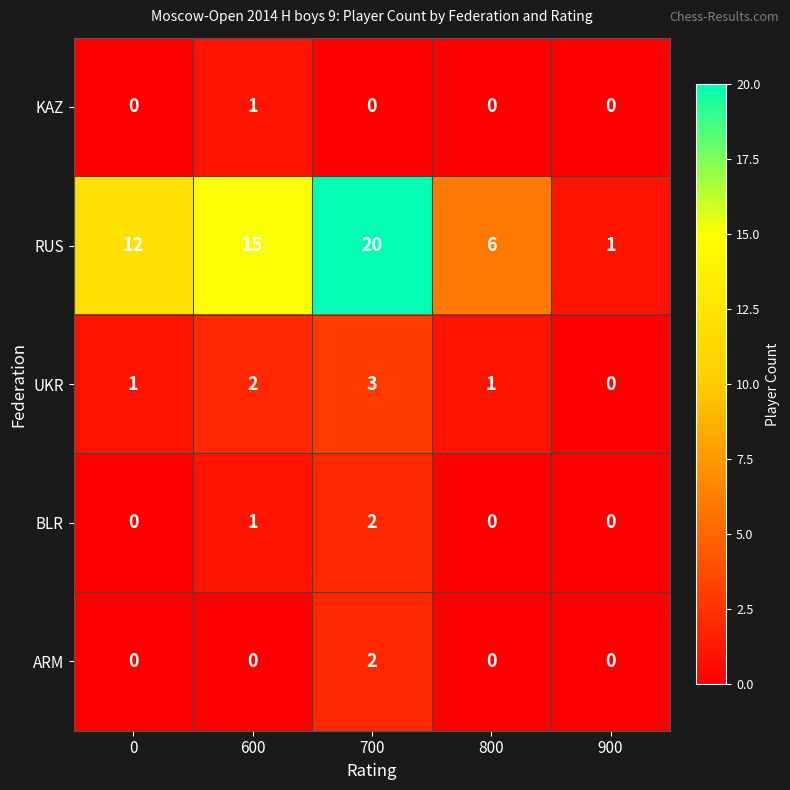

List the labels in order of RUS value, largest first.

700, 600, 0, 800, 900